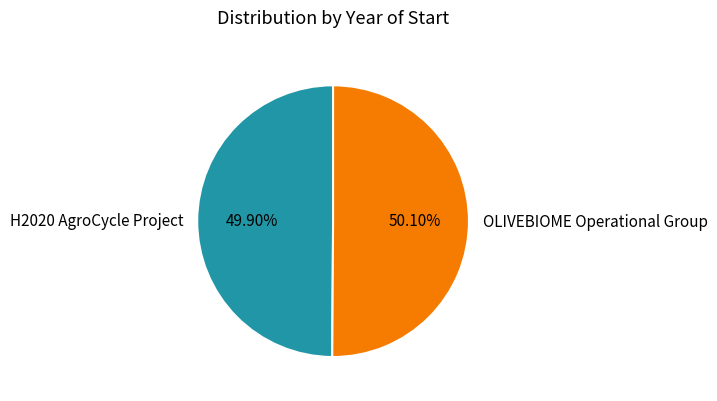

Is there any slice that represents more than half of the pie?

Yes